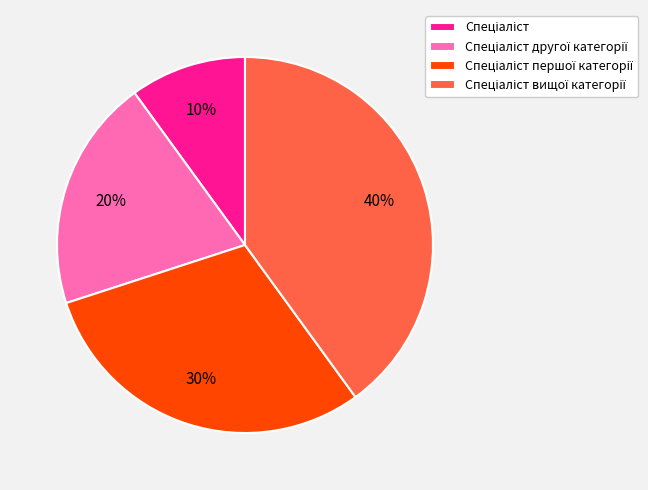

Is there a majority slice in this chart?

No